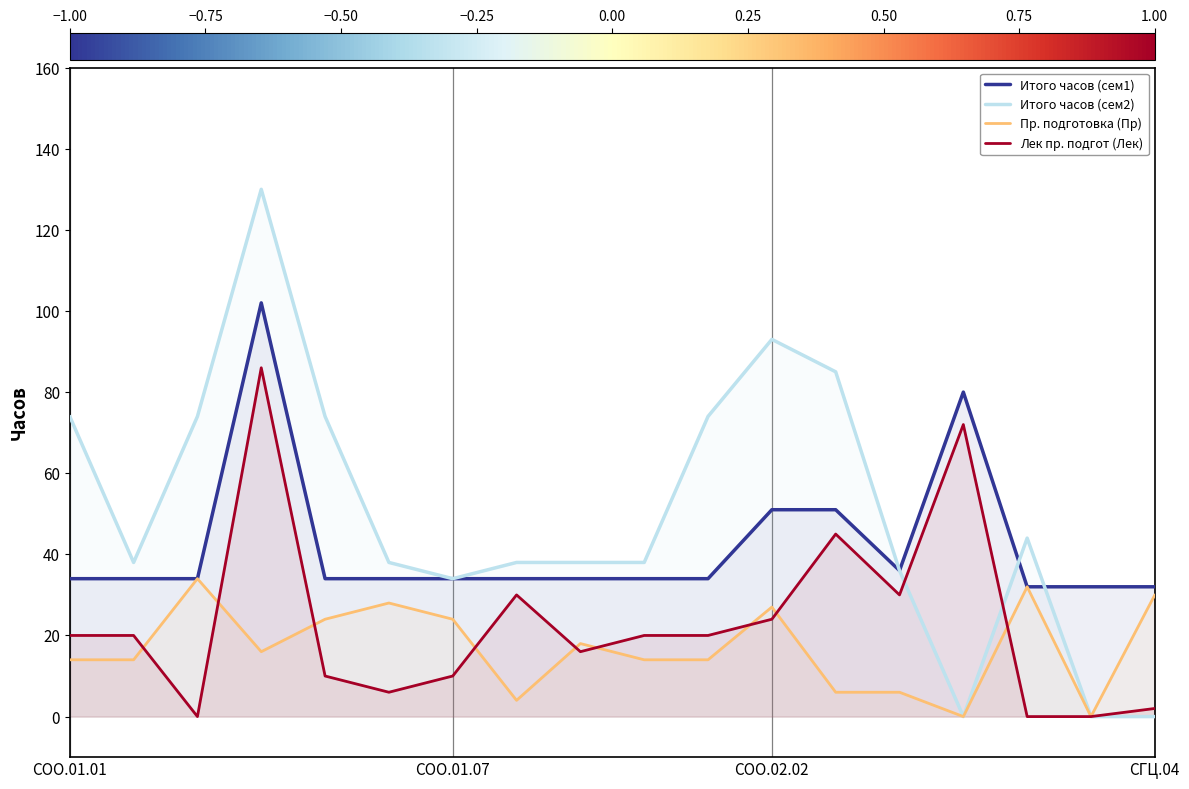

Which series has the largest range (max minus min)?

Итого часов (сем2)